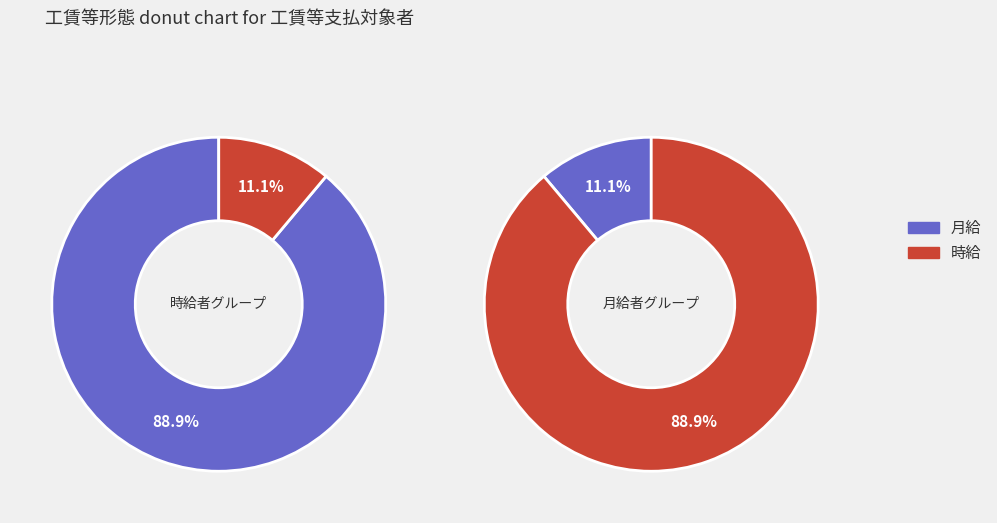

How many segments does this pie chart have?

2